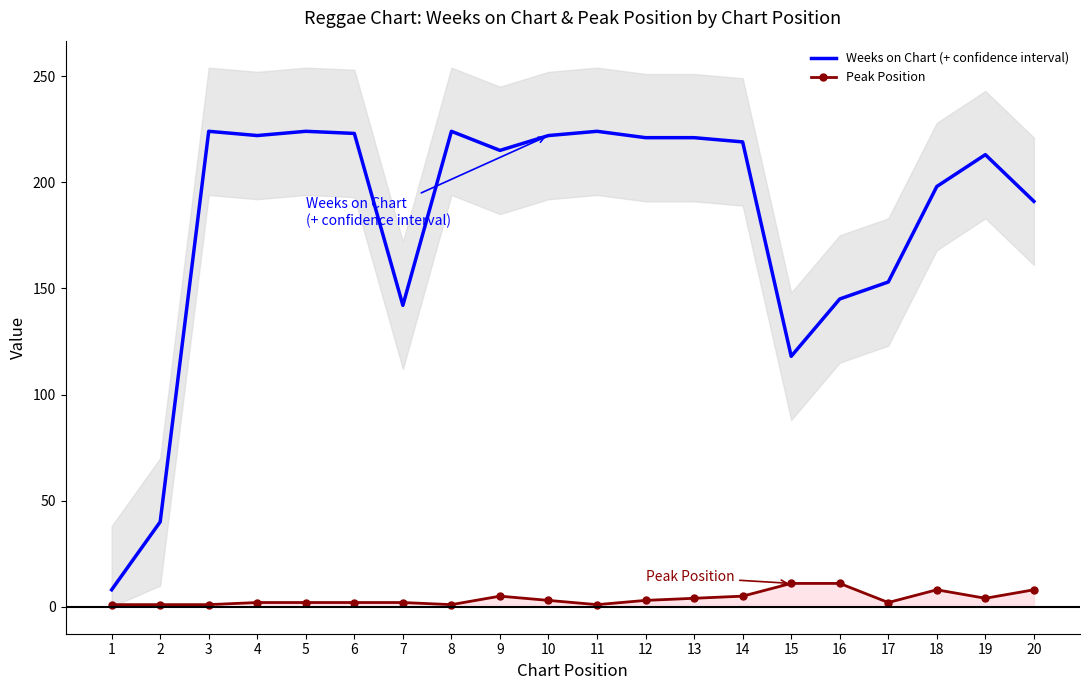

At which category does Peak Position reach its first local valley?

8